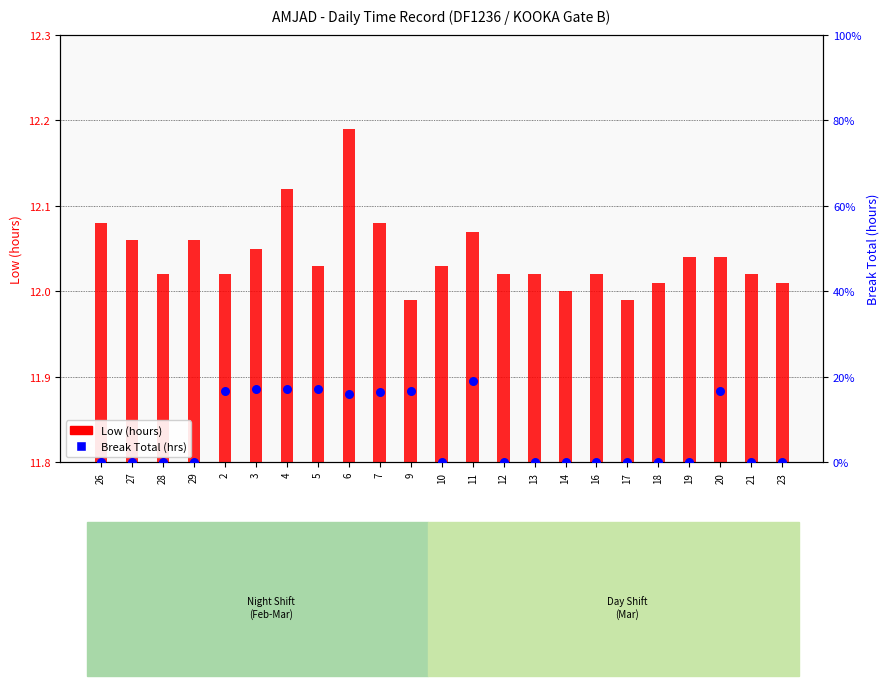

At which category is the sum across all series the highest?

11